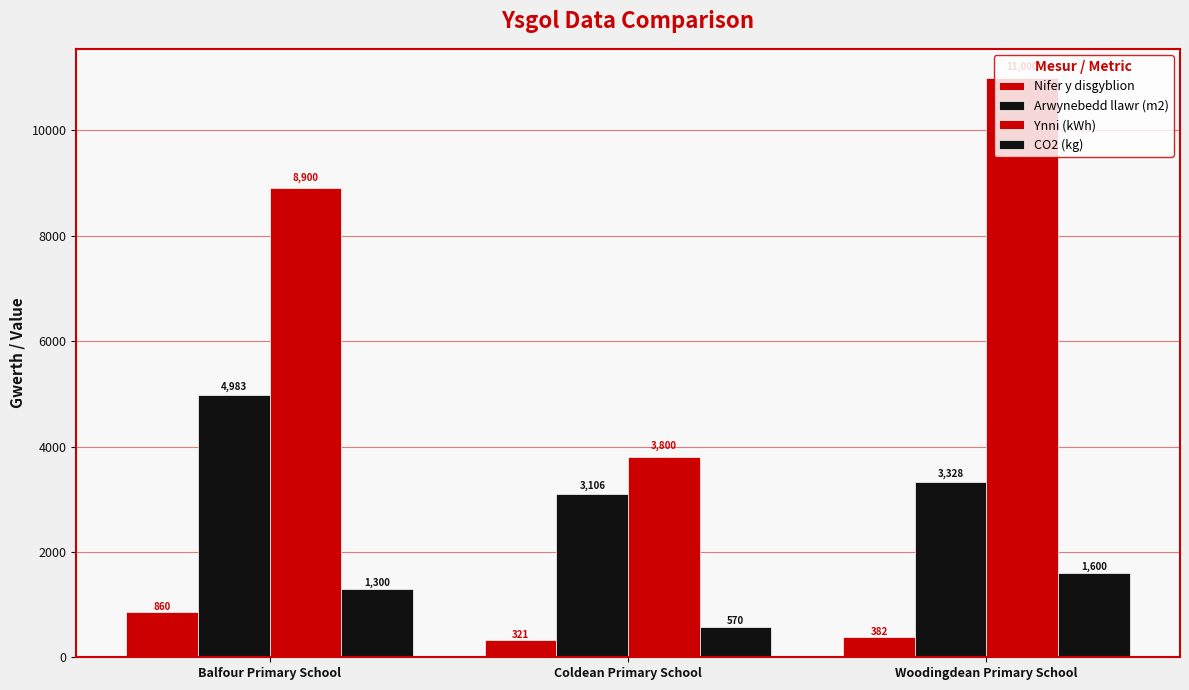

What is the value of the Arwynebedd llawr (m2) bar at the 3rd from the left?

3328